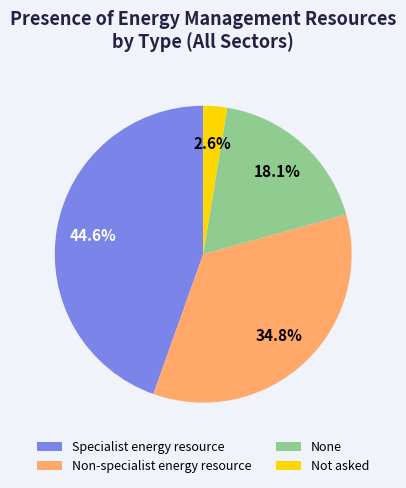

How much of the chart is everything except None?

81.9%